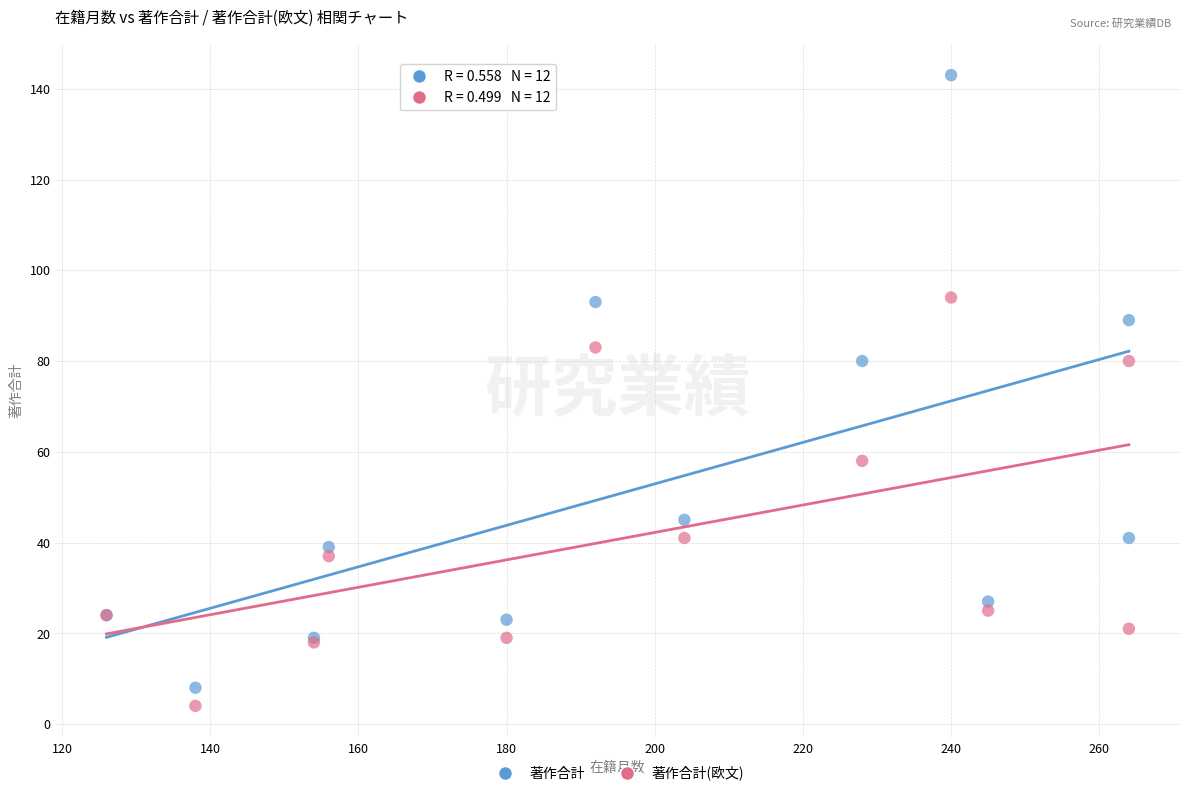

Which series has the widest spread of Y values?

著作合計